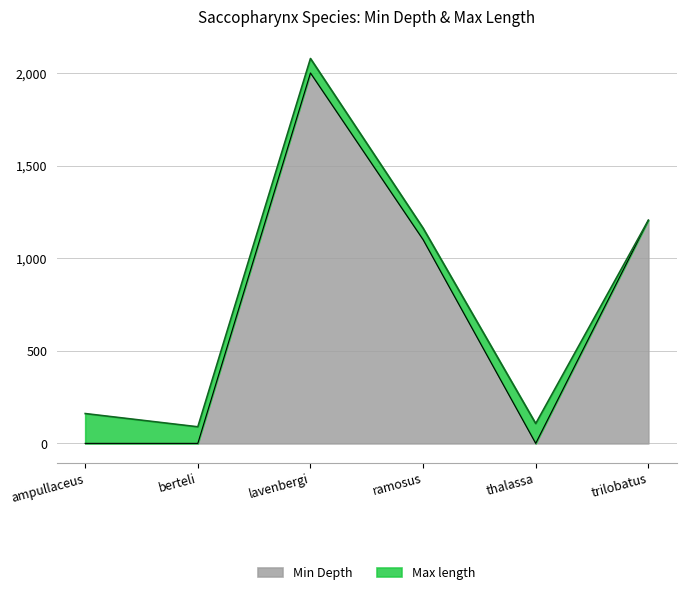

What is the difference between the maximum and minimum values in the Min Depth series?

2000.0